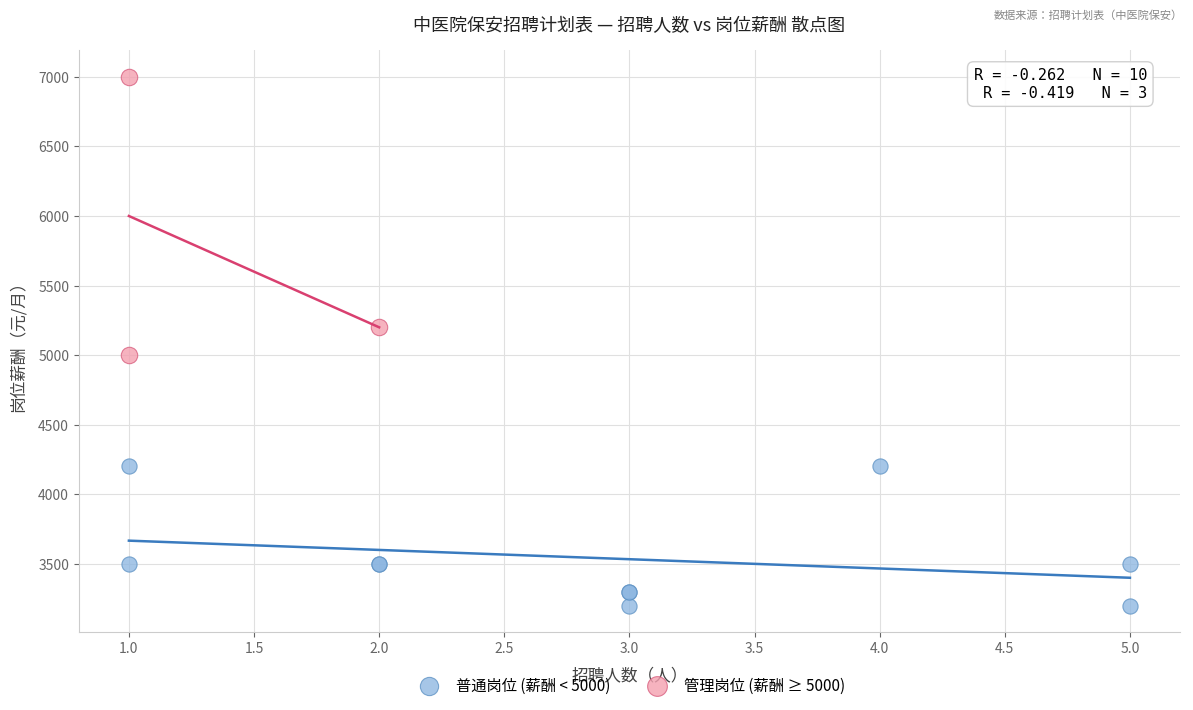

Which series reaches the maximum Y coordinate?

管理岗位 (薪酬 ≥ 5000)